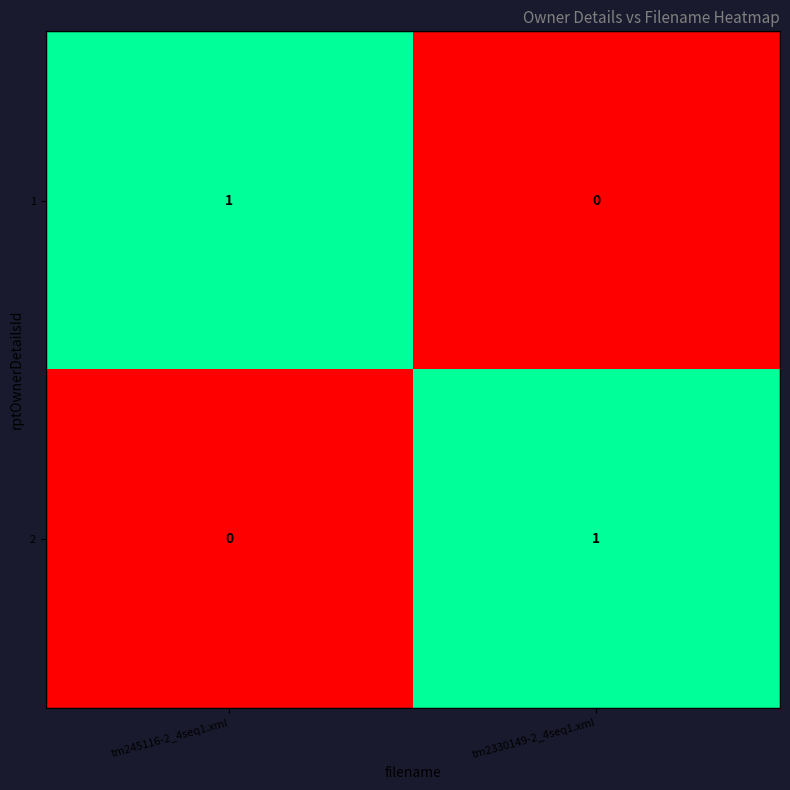

How many data points in 2 are less than 1?

1